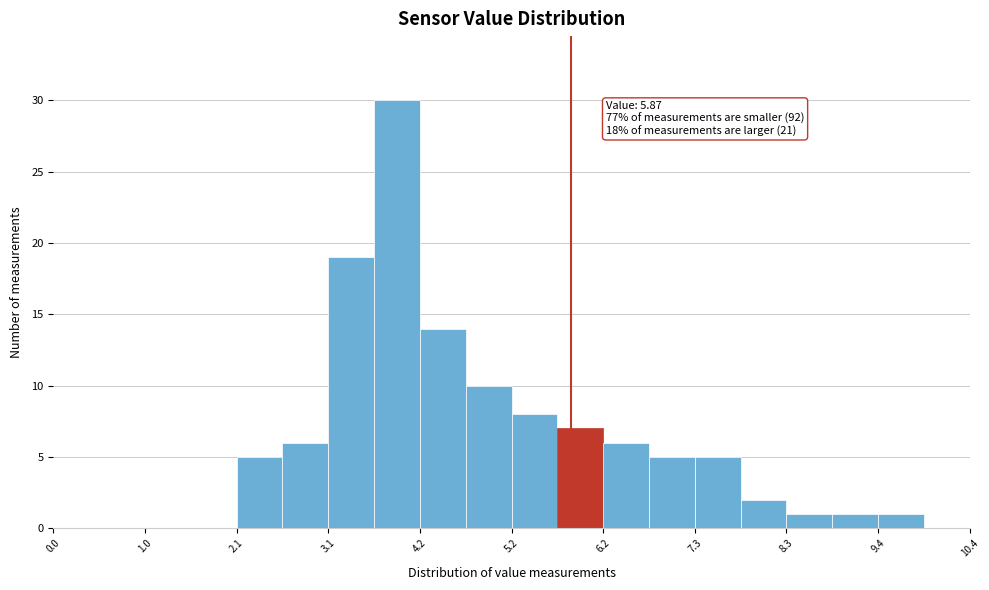

Around what value on the x-axis is the tallest bar? Give the approximate position of its centre, as read against the axis.

4.0